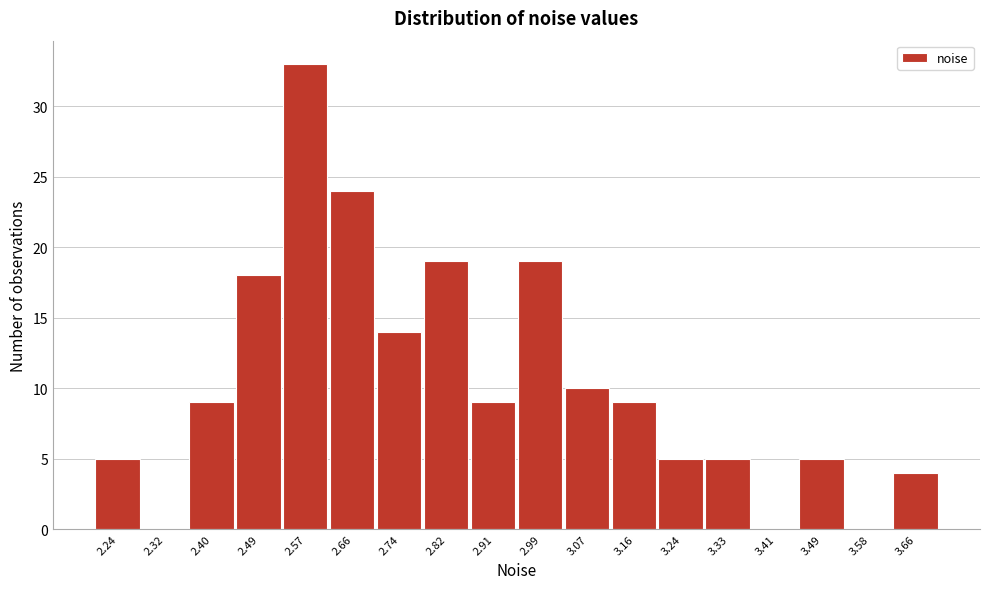

Reading right to left, what are all the values shown in this chart?

3.66=4	3.58=0	3.49=5	3.41=0	3.33=5	3.24=5	3.16=9	3.07=10	2.99=19	2.91=9	2.82=19	2.74=14	2.66=24	2.57=33	2.49=18	2.40=9	2.32=0	2.24=5